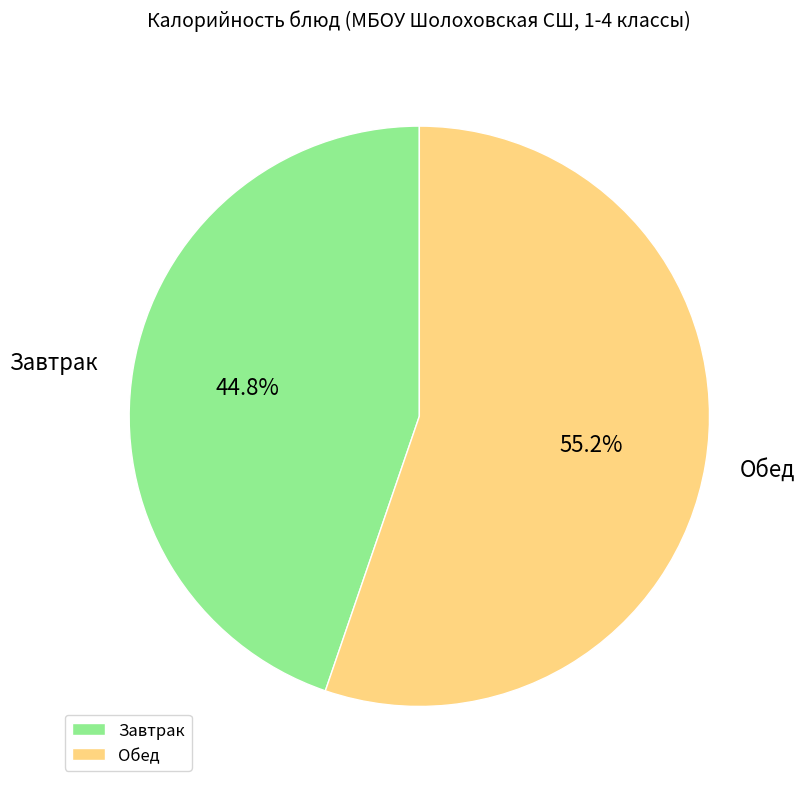

What percentage do Обед and Завтрак together represent?

100.0%